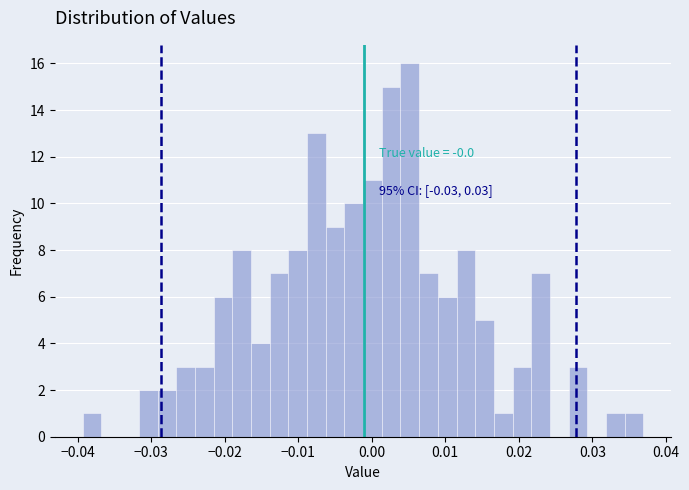

Around what value on the x-axis is the tallest bar? Give the approximate position of its centre, as read against the axis.

0.005